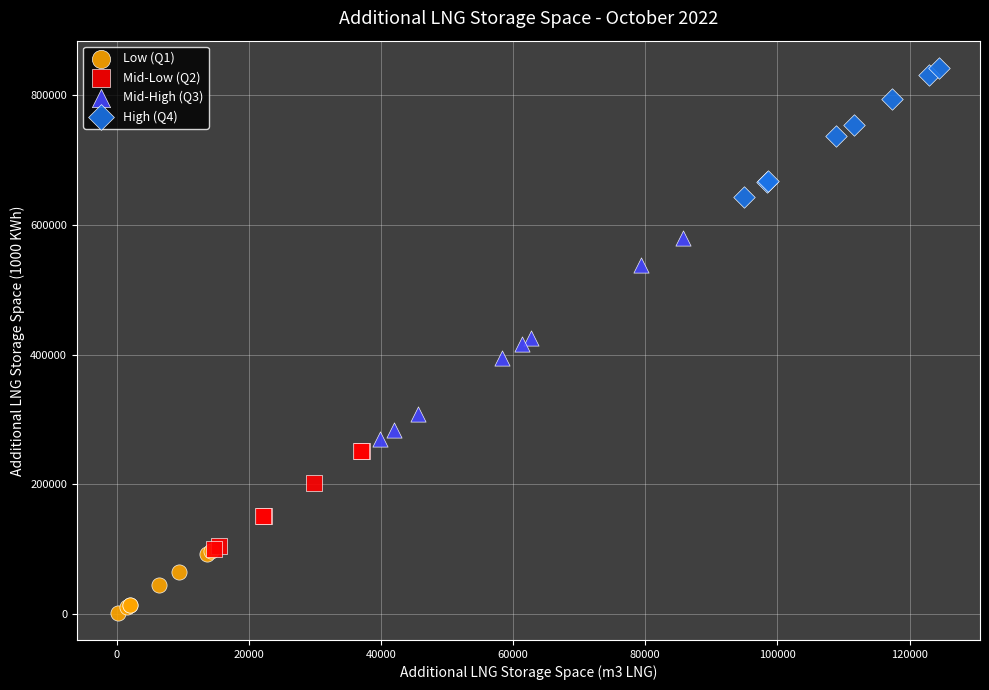

Which series reaches the maximum Y coordinate?

High (Q4)